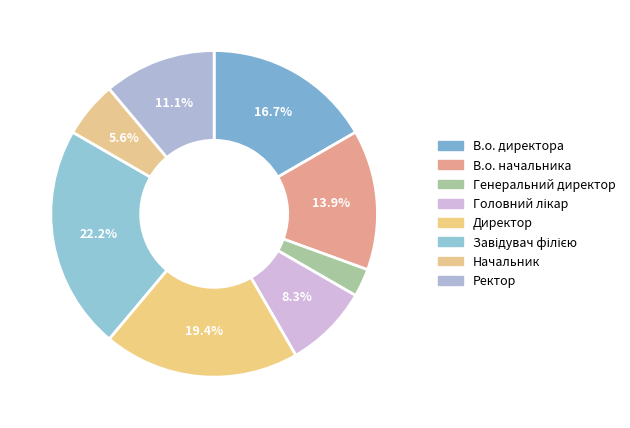

What percentage do В.о. директора and Генеральний директор together represent?

19.4%